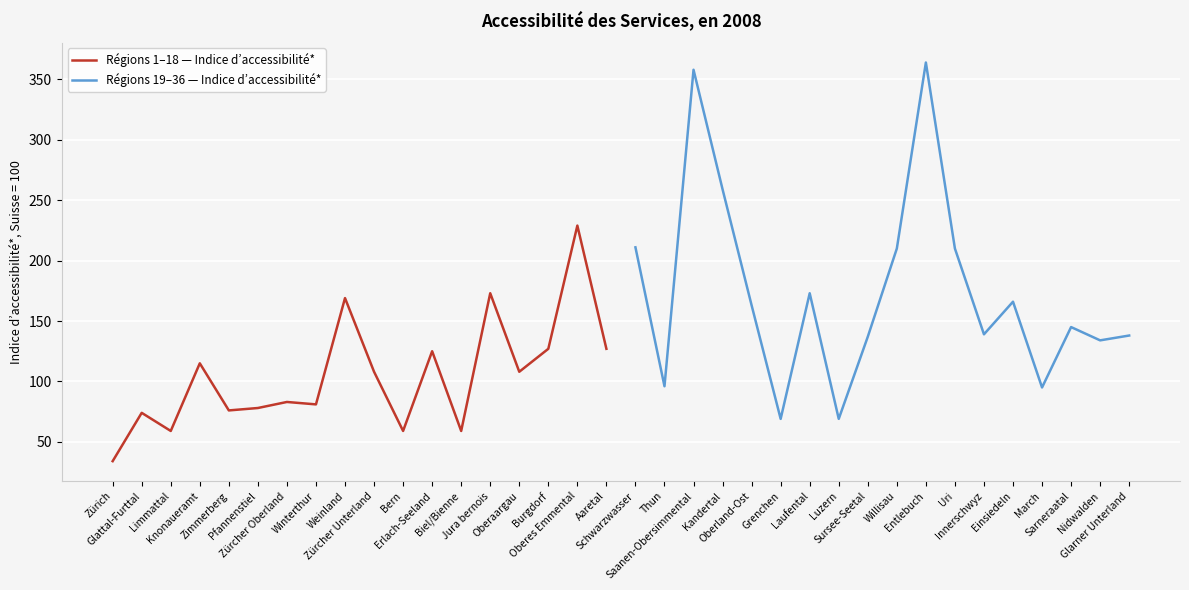

After their last crossing, which series has the higher values: Régions 1–18 — Indice d’accessibilité* or Régions 19–36 — Indice d’accessibilité*?

Régions 19–36 — Indice d’accessibilité*